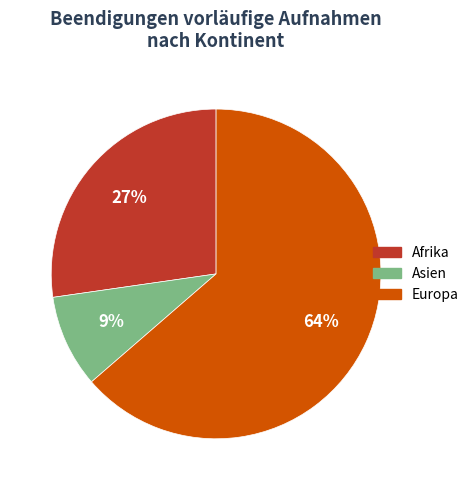

Is there a majority slice in this chart?

Yes